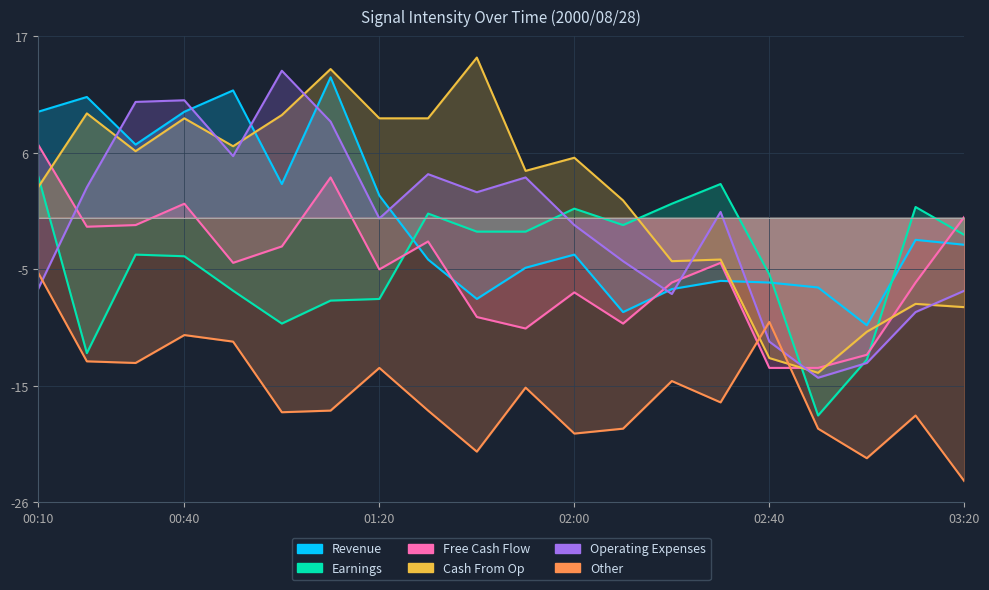

Which series has the widest spread of values?

Cash From Op